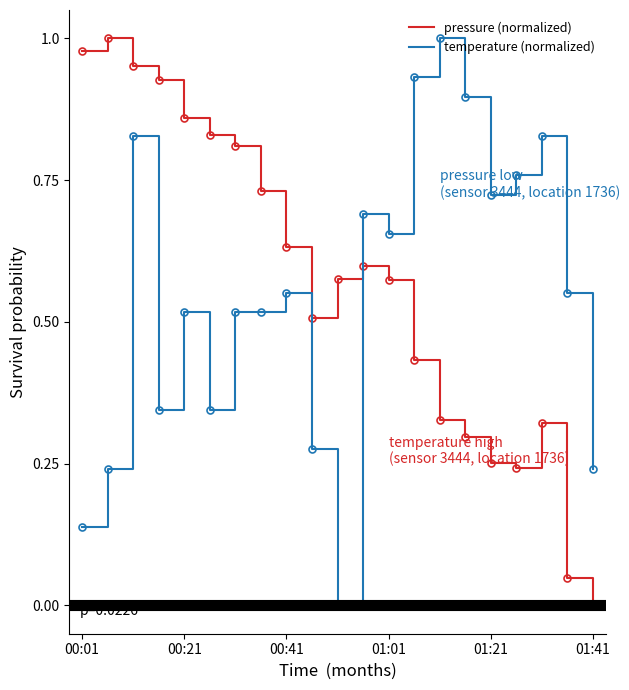

List the series in order of their overall mean, lowest first.

temperature (normalized), pressure (normalized)